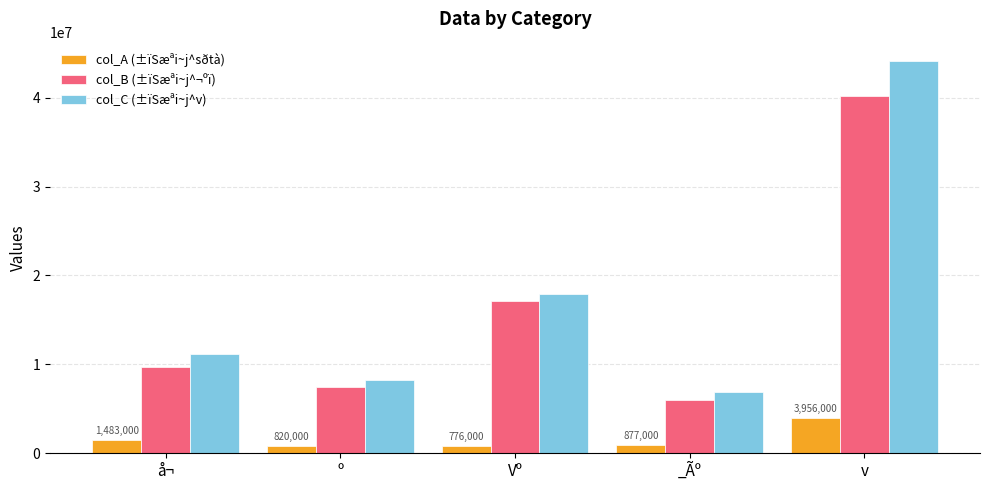

Rank the series by their maximum value, from lowest to highest.

col_A (±ïSæªi~j^sðtà), col_B (±ïSæªi~j^¬ºï), col_C (±ïSæªi~j^v)